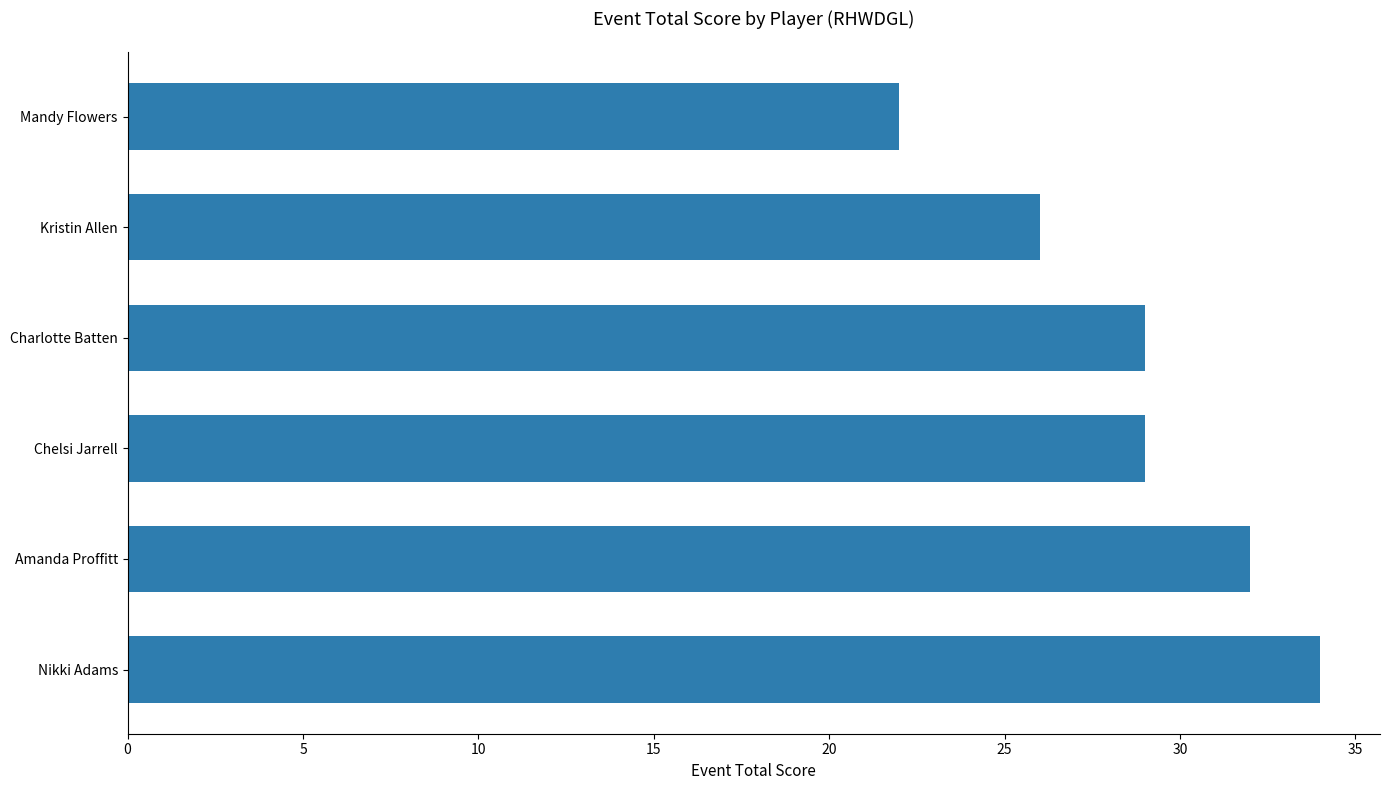

What is the average value?

29